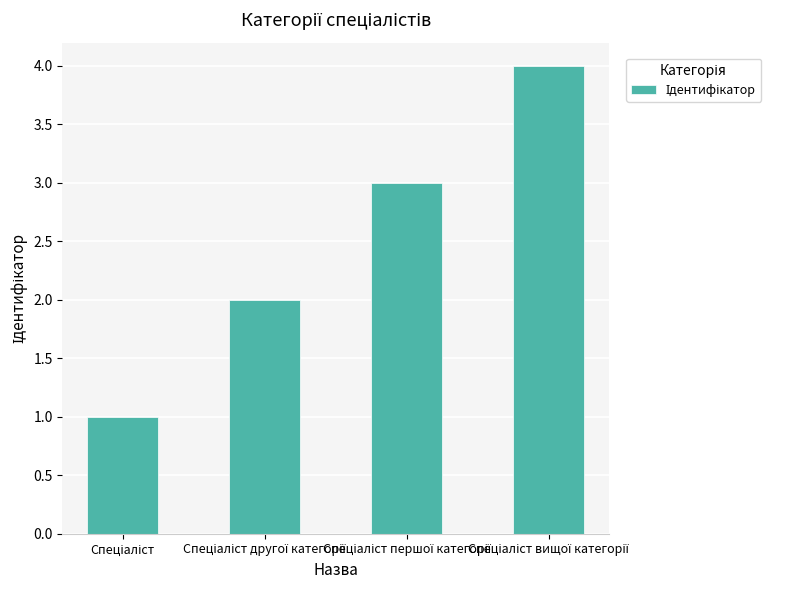

What is the sum of all values?

10